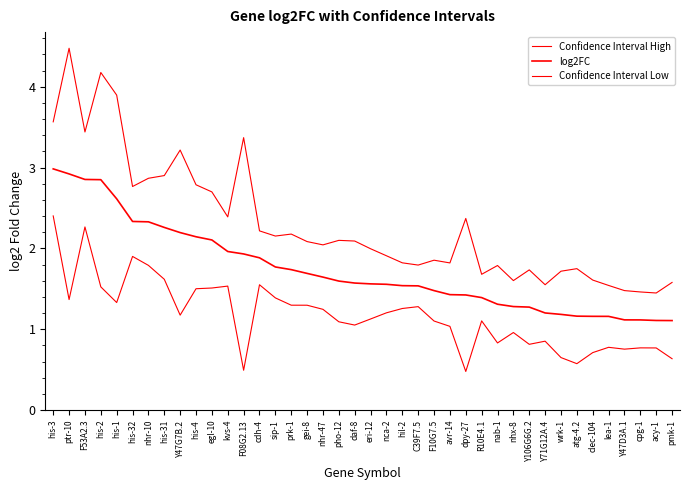

How many lines are shown in the chart?

3